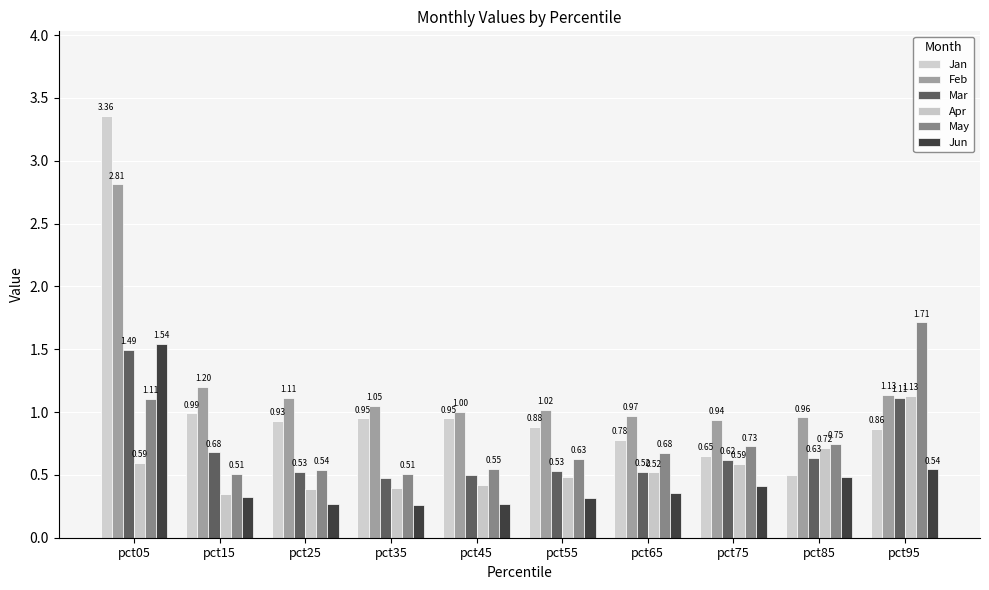

What is the difference between the highest and lowest values at pct15?

0.9